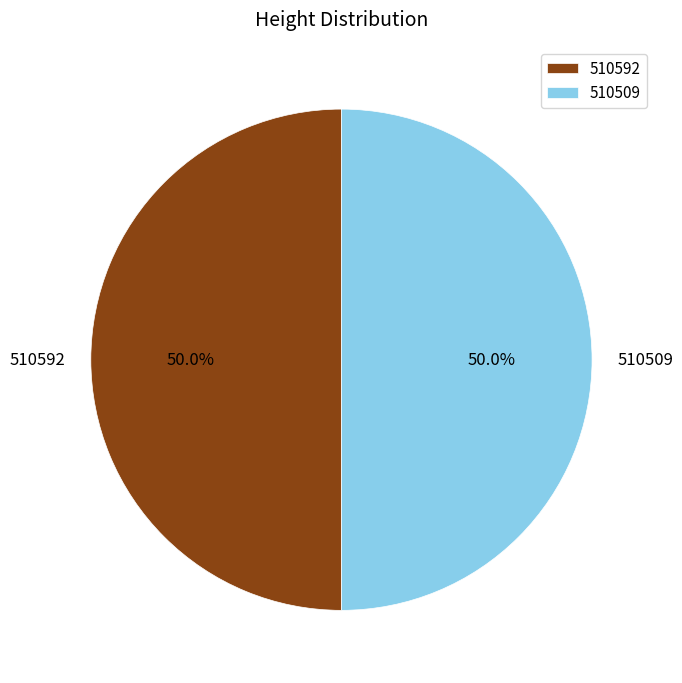

To the nearest percent, what is the combined percentage of 510592 and 510509?

100%